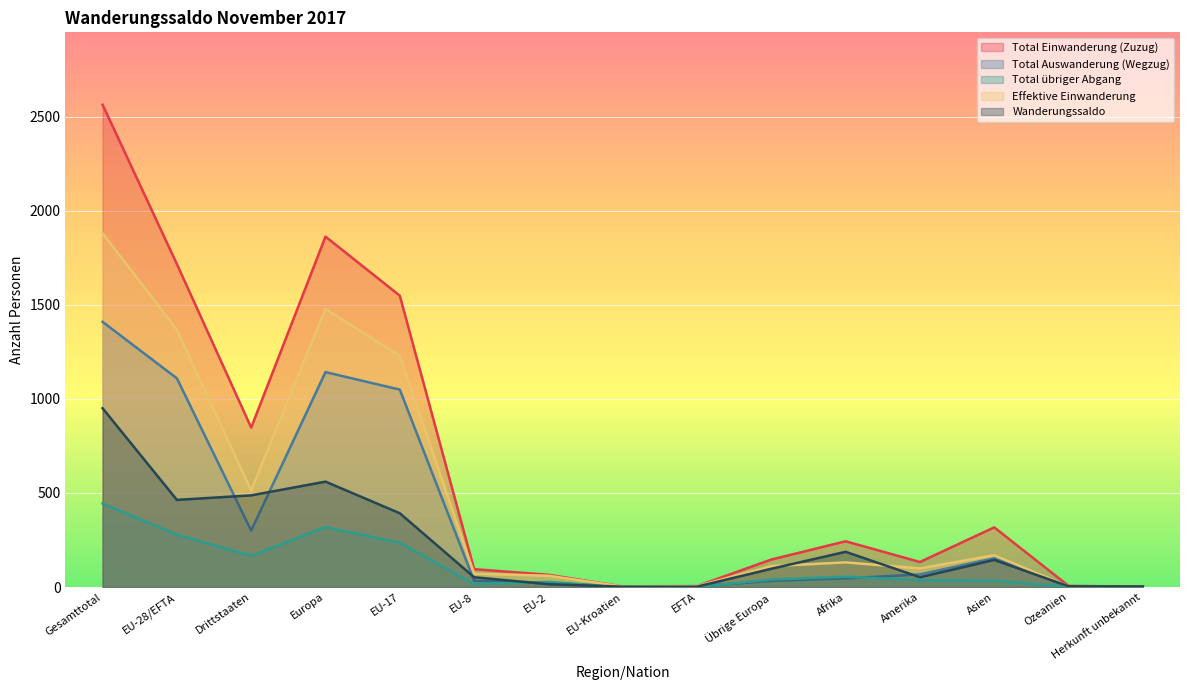

Which series has the largest total across all categories?

Total Einwanderung (Zuzug)